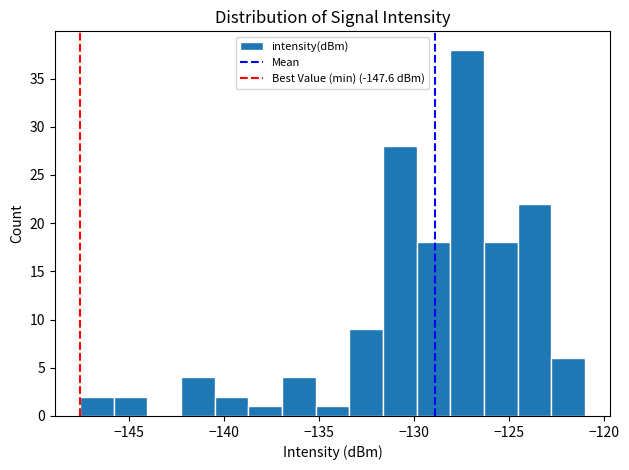

Read against the x-axis, roughly where is the centre of the tallest bar?

-127.0